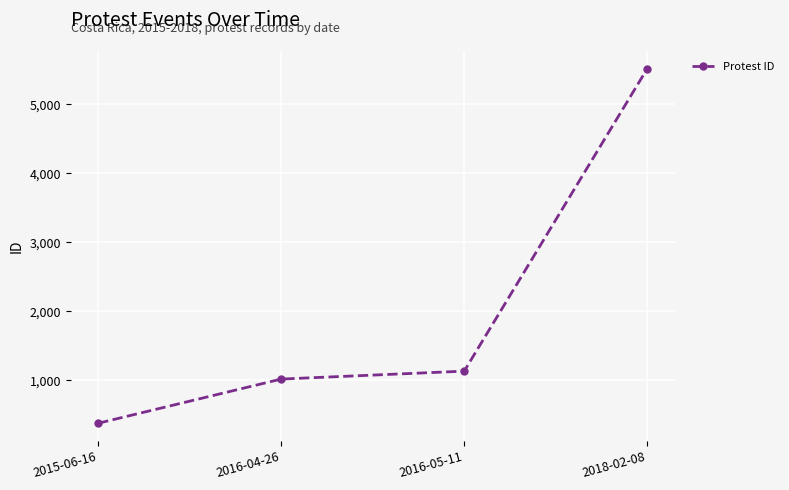

What is the sum of the values at 2016-05-11 and 2018-02-08?

6650